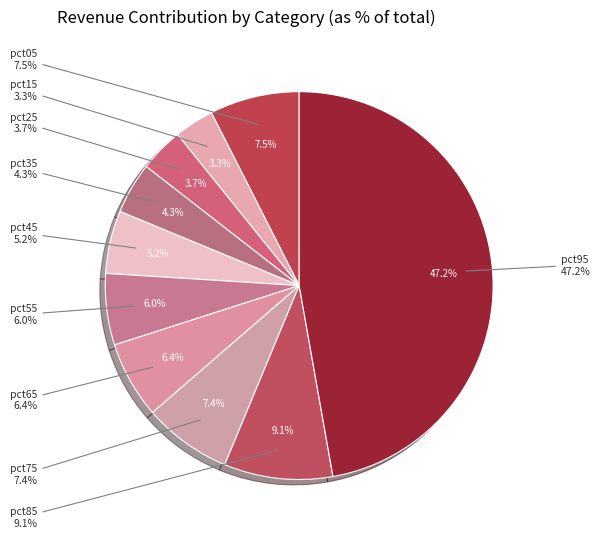

What percentage is the pct75 slice, to the nearest percent?

7%